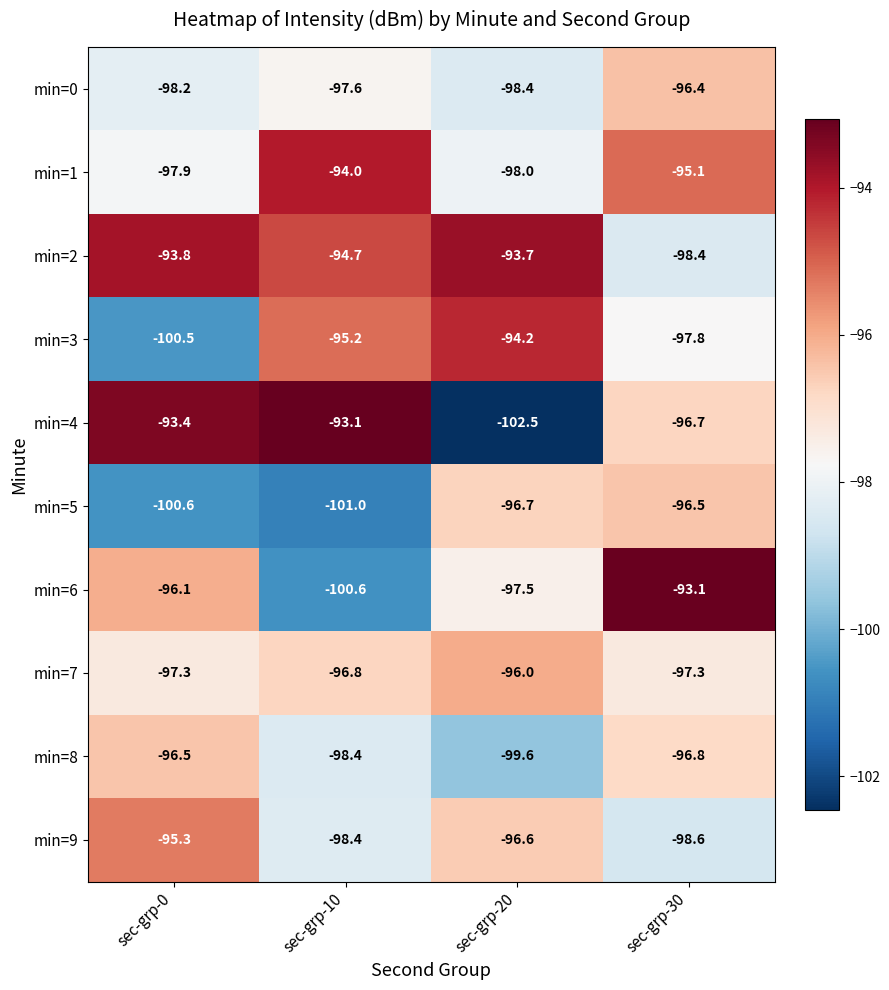

Between sec-grp-20 and sec-grp-30, which series saw the biggest shift?

min=4